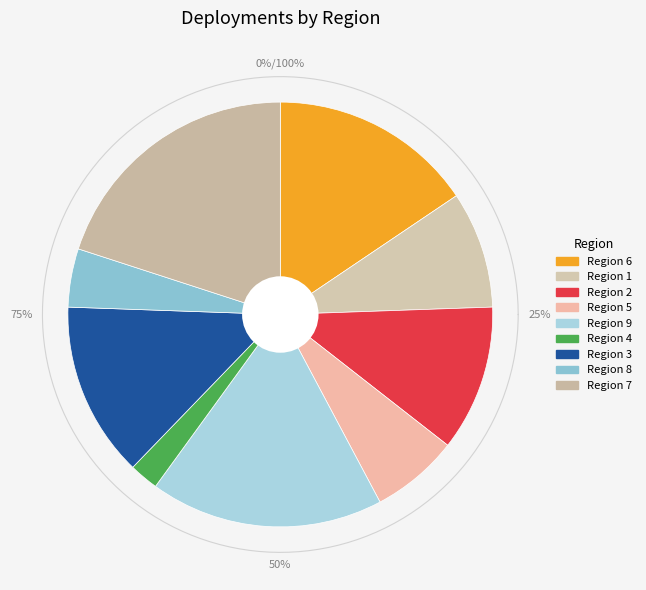

Is there a majority slice in this chart?

No